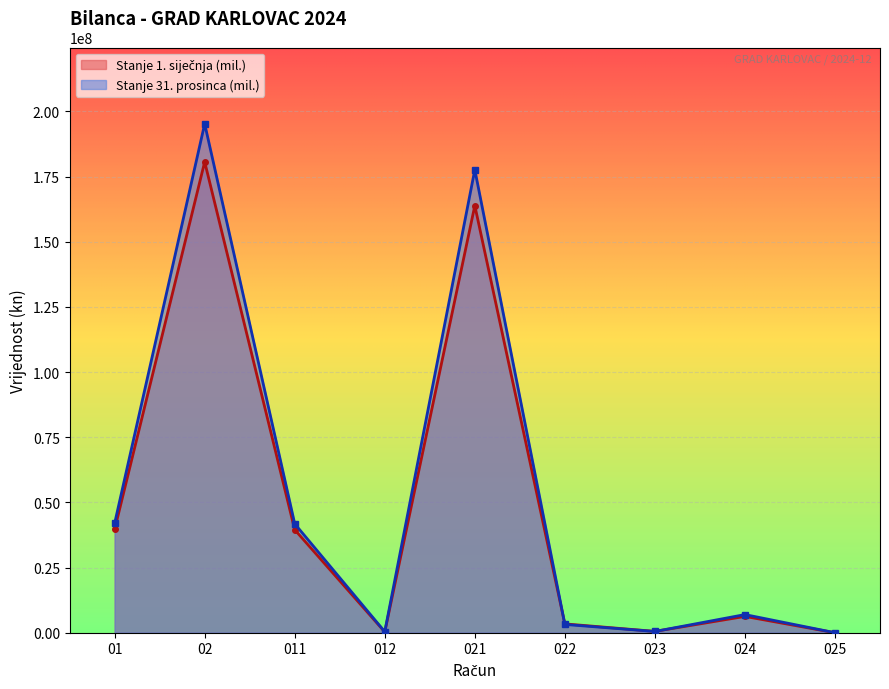

Between which two adjacent categories do Stanje 31. prosinca (mil.) and Stanje 1. siječnja (mil.) first intersect?

021 and 022